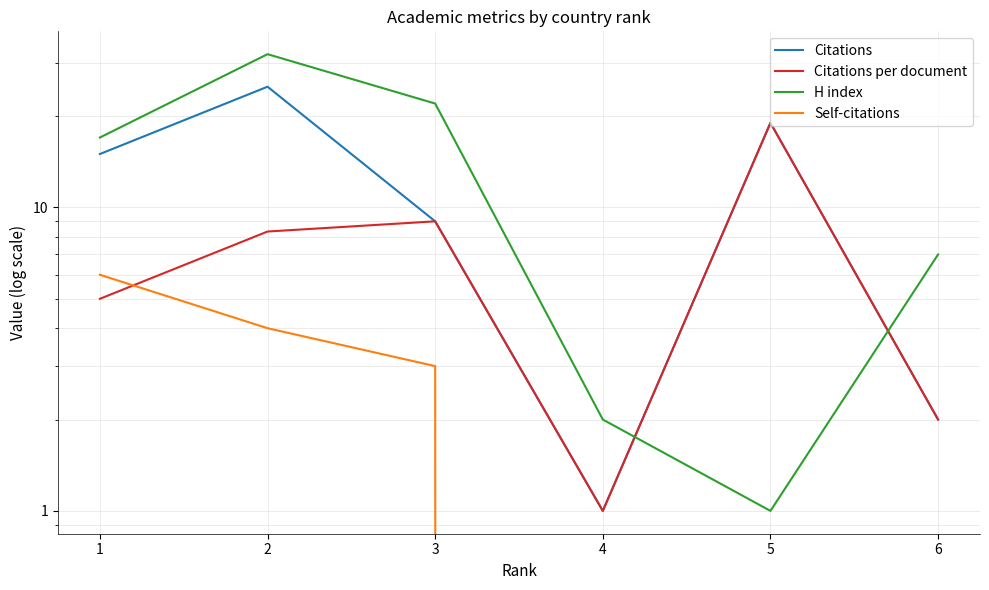

In Citations per document, how many points are lower than both neighbors (excluding endpoints)?

1